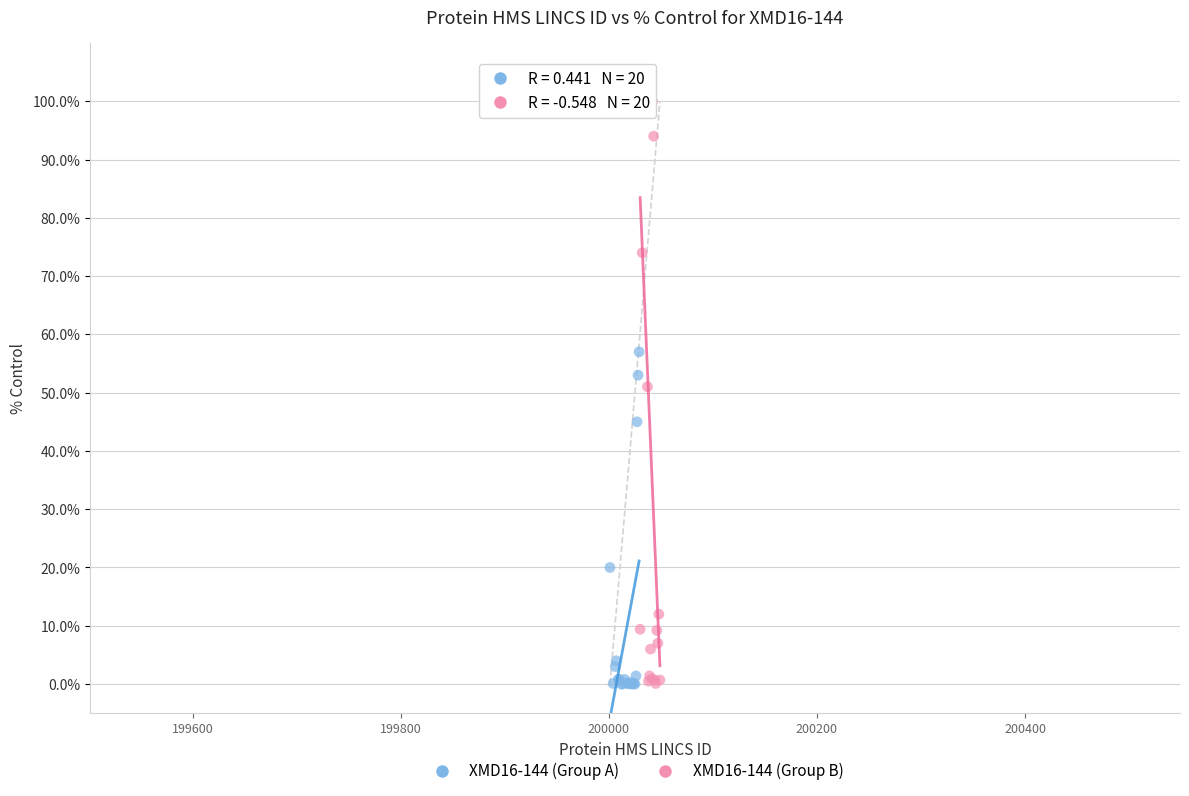

Which series contains the highest Y value?

XMD16-144 (Group B)